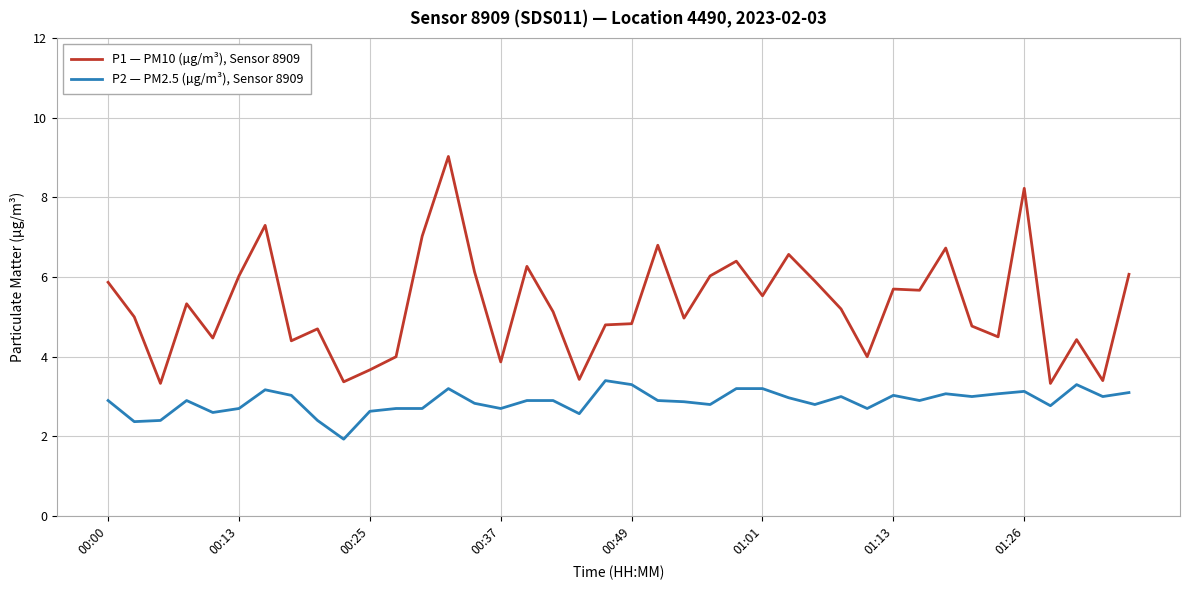

Which series has the widest spread of values?

P1 — PM10 (µg/m³), Sensor 8909